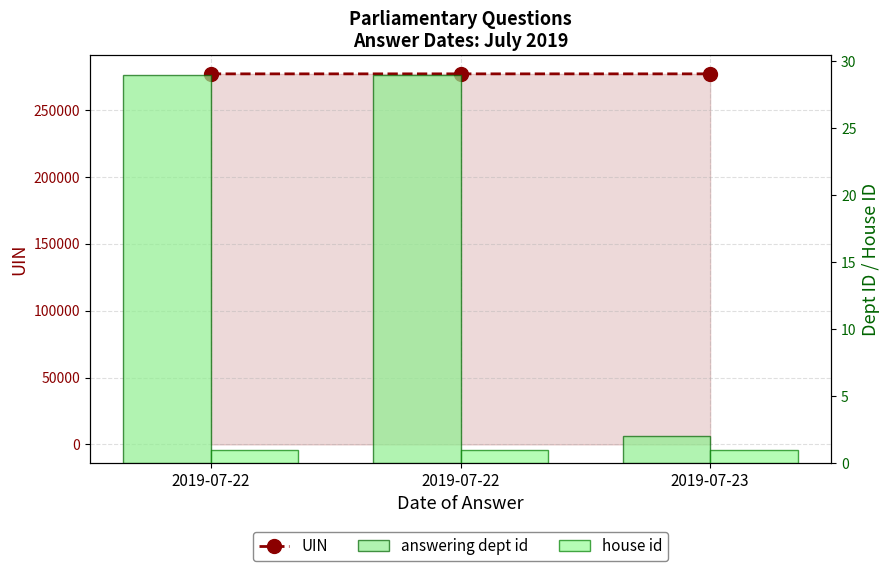

Reading left to right, extract all data points from this chart.

UIN: 2019-07-22=277255	2019-07-22=277258	2019-07-23=277259
answering dept id: 2019-07-22=29	2019-07-22=29	2019-07-23=2
house id: 2019-07-22=1	2019-07-22=1	2019-07-23=1